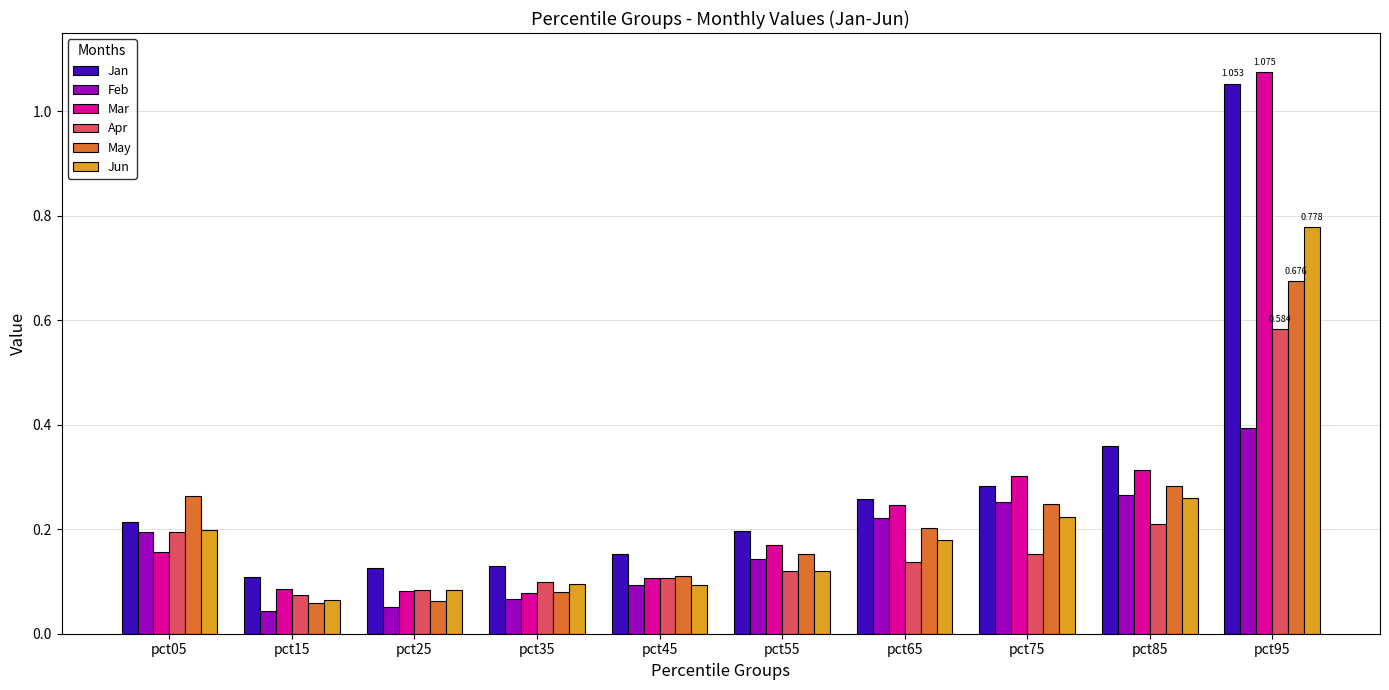

How many bars are there in total?

60